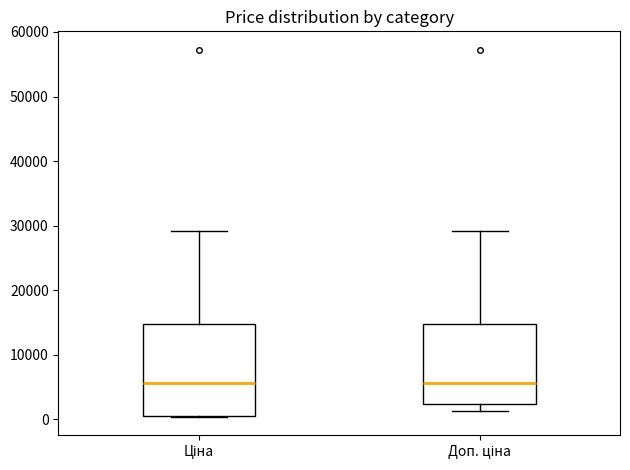

Reading left to right, read every box against the y-axis: the position of its median line, the range the box covers, and the ends of its whiskers. The values are not printed on the chart, so give them approximately, as read against the axis.

Ціна: median 6000, box 1000 to 15000, whiskers 0 to 29000
Доп. ціна: median 6000, box 2000 to 15000, whiskers 1000 to 29000